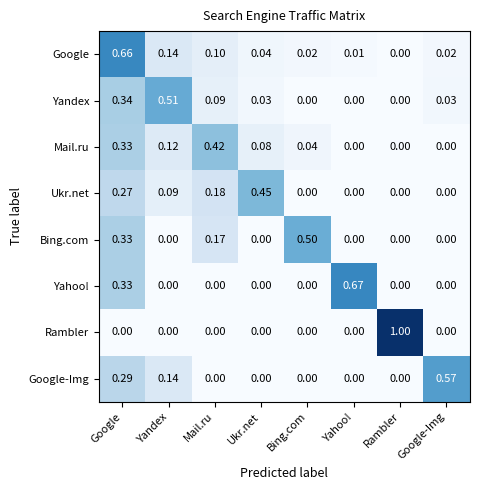

At which category is the sum across all series the highest?

Google